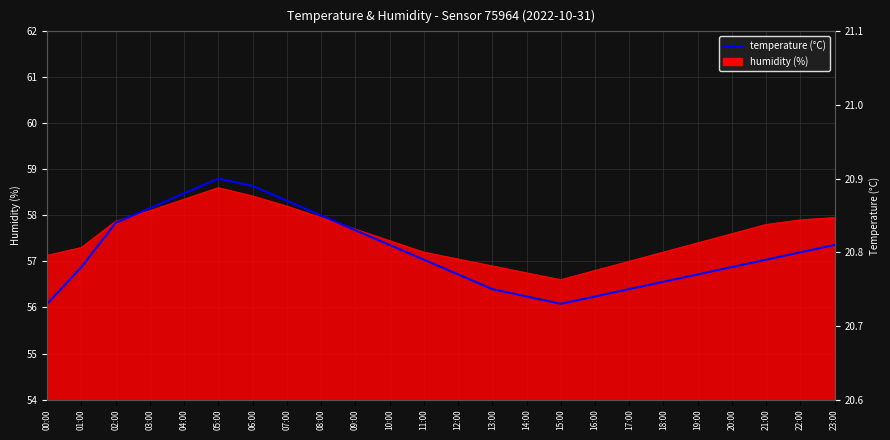

Which label corresponds to the largest value in the chart?

05:00